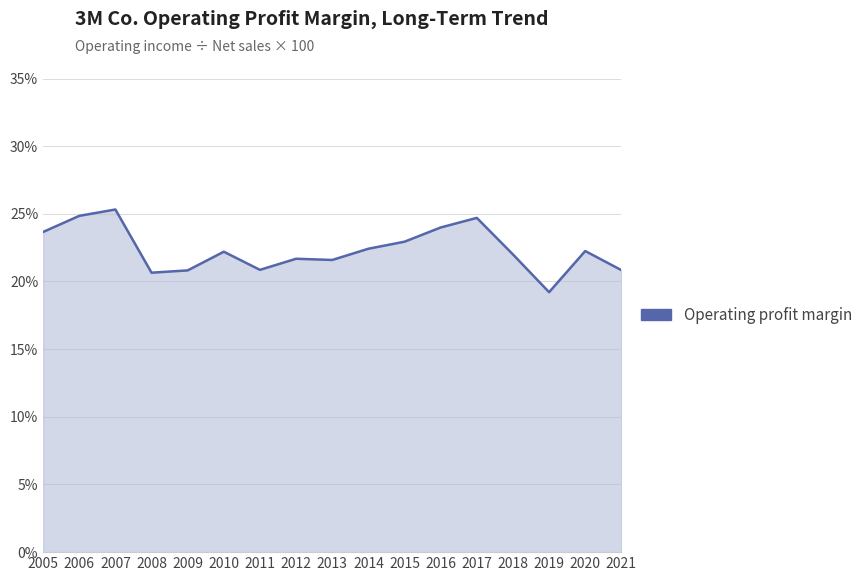

What is the minimum value shown in the chart?

0.2